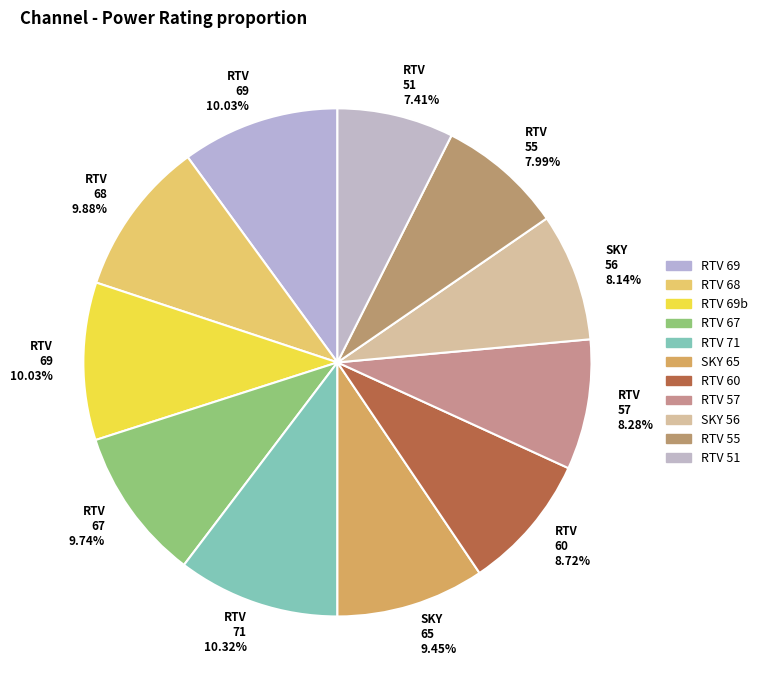

To the nearest percent, what is the difference between the largest and smallest slice percentages?

3%